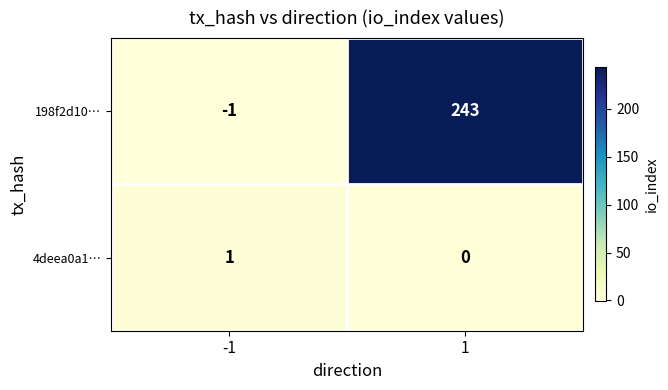

True or false: 198f2d10… has a value of -1 at -1.

True